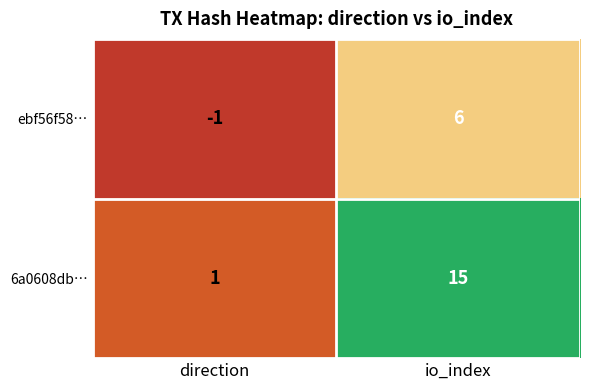

How many values in ebf56f58… are below zero?

1